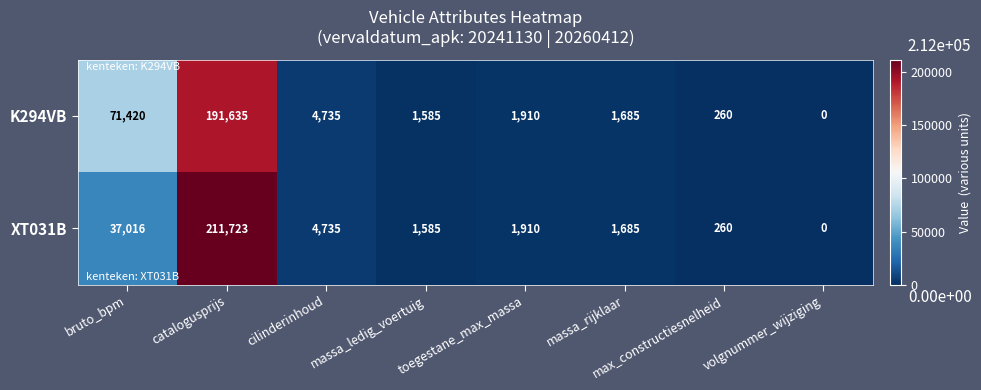

Is the value of XT031B at catalogusprijs greater than the value of K294VB at max_constructiesnelheid?

Yes